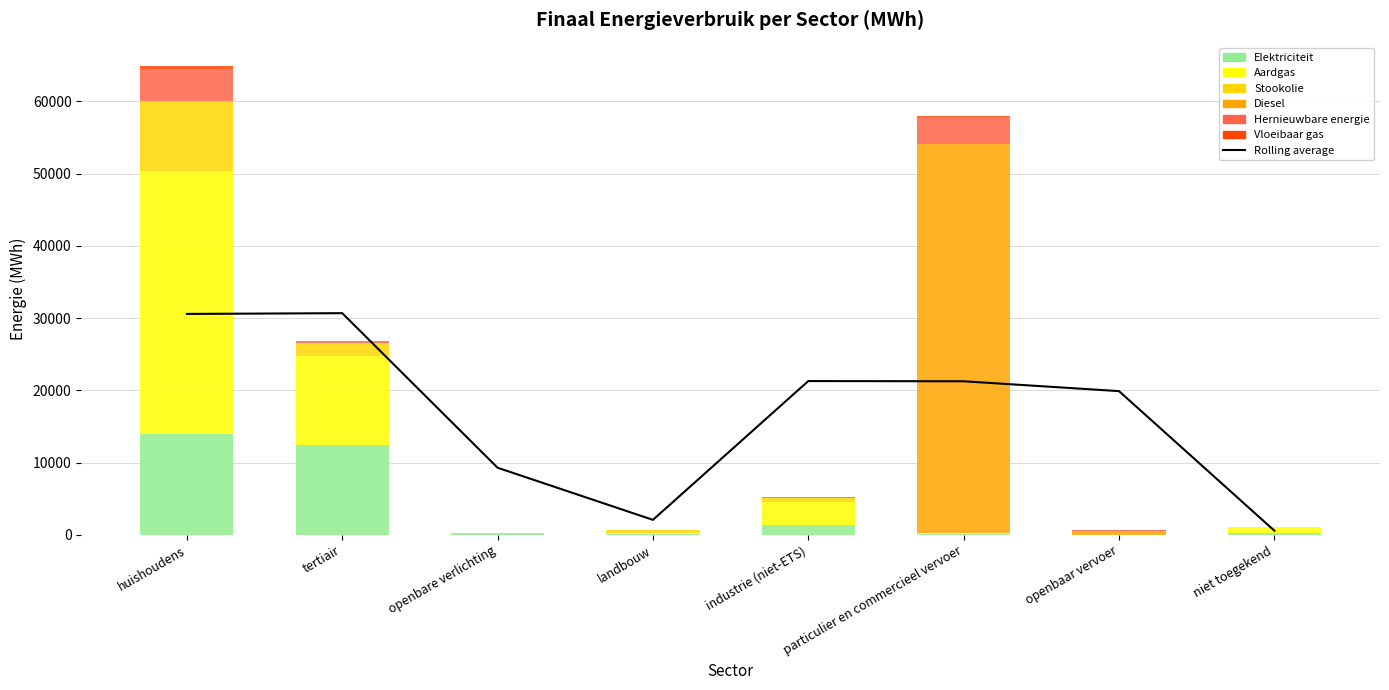

How many values in Aardgas are above zero?

6